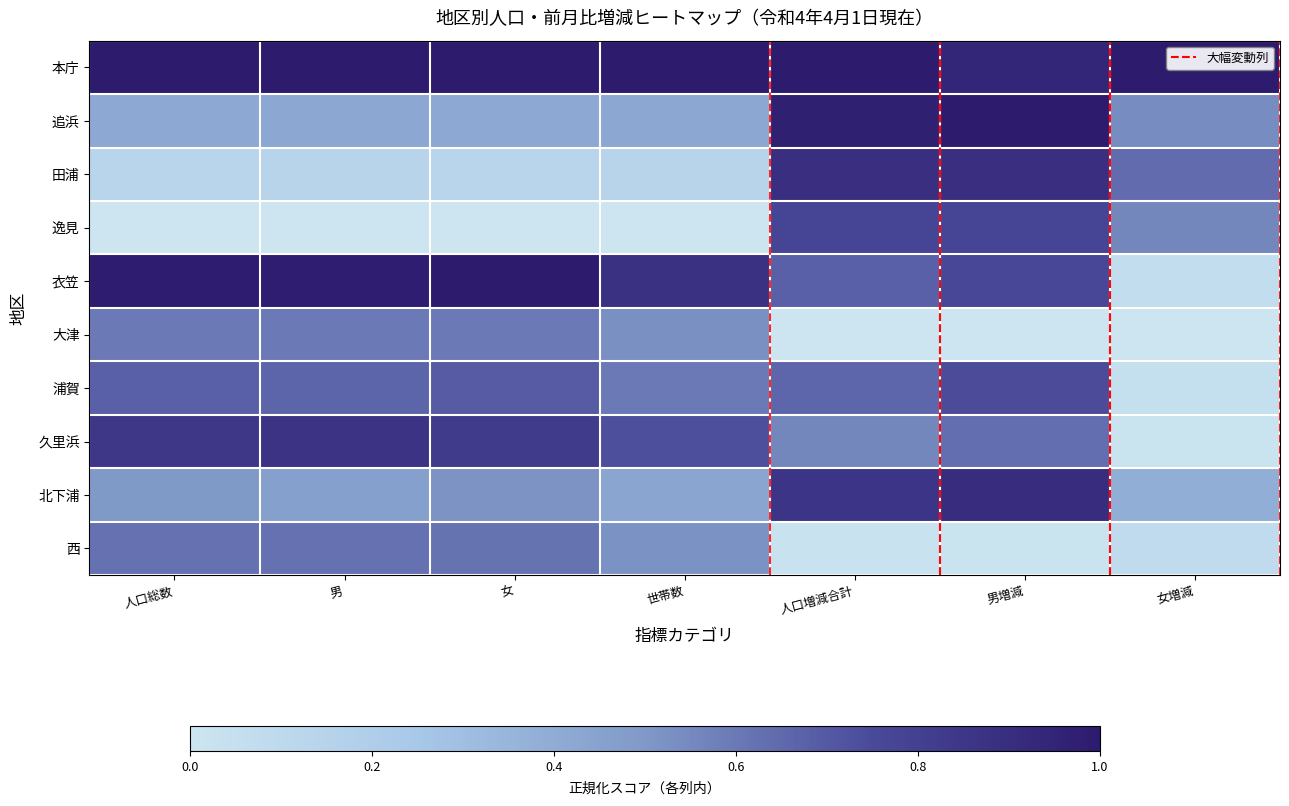

Reading left to right, transcribe all the data shown in this chart.

本庁: 人口総数=1.0	男=1.0	女=1.0	世帯数=1.0	人口増減合計=1.0	男増減=0.9	女増減=1.0
追浜: 人口総数=0.4	男=0.4	女=0.4	世帯数=0.4	人口増減合計=1.0	男増減=1.0	女増減=0.5
田浦: 人口総数=0.1	男=0.1	女=0.1	世帯数=0.1	人口増減合計=0.9	男増減=0.9	女増減=0.6
逸見: 人口総数=0.0	男=0.0	女=0.0	世帯数=0.0	人口増減合計=0.8	男増減=0.8	女増減=0.6
衣笠: 人口総数=1.0	男=1.0	女=1.0	世帯数=0.9	人口増減合計=0.7	男増減=0.8	女増減=0.1
大津: 人口総数=0.6	男=0.6	女=0.6	世帯数=0.5	人口増減合計=0.0	男増減=0.0	女増減=0.0
浦賀: 人口総数=0.7	男=0.7	女=0.7	世帯数=0.6	人口増減合計=0.7	男増減=0.7	女増減=0.1
久里浜: 人口総数=0.8	男=0.9	女=0.8	世帯数=0.7	人口増減合計=0.6	男増減=0.6	女増減=0.0
北下浦: 人口総数=0.5	男=0.5	女=0.5	世帯数=0.4	人口増減合計=0.9	男増減=0.9	女増減=0.4
西: 人口総数=0.6	男=0.6	女=0.6	世帯数=0.5	人口増減合計=0.0	男増減=0.0	女増減=0.1